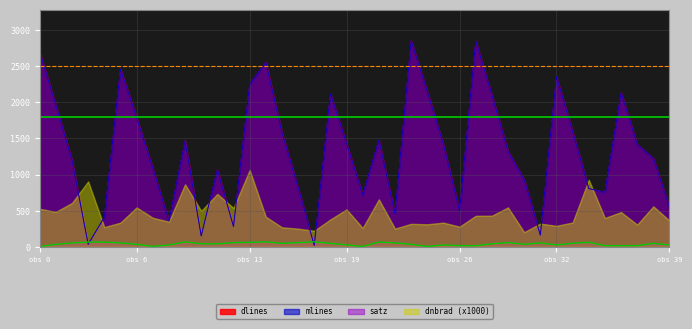

What is the maximum value for satz?

70.0